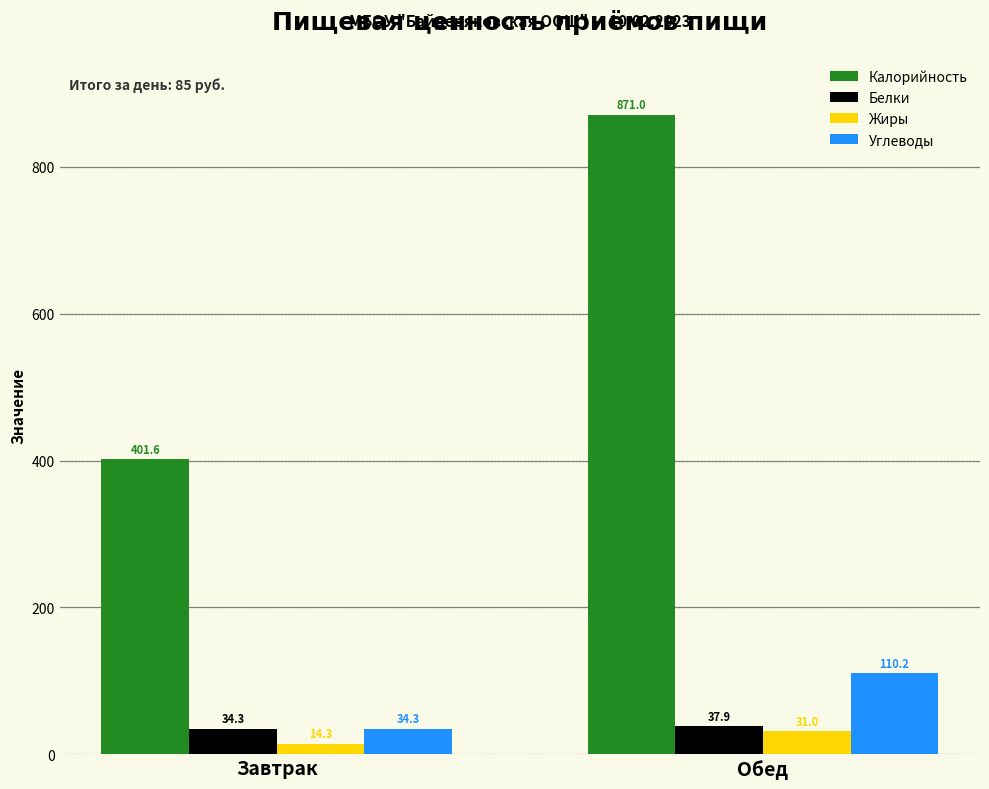

Which series has the largest range (max minus min)?

Калорийность